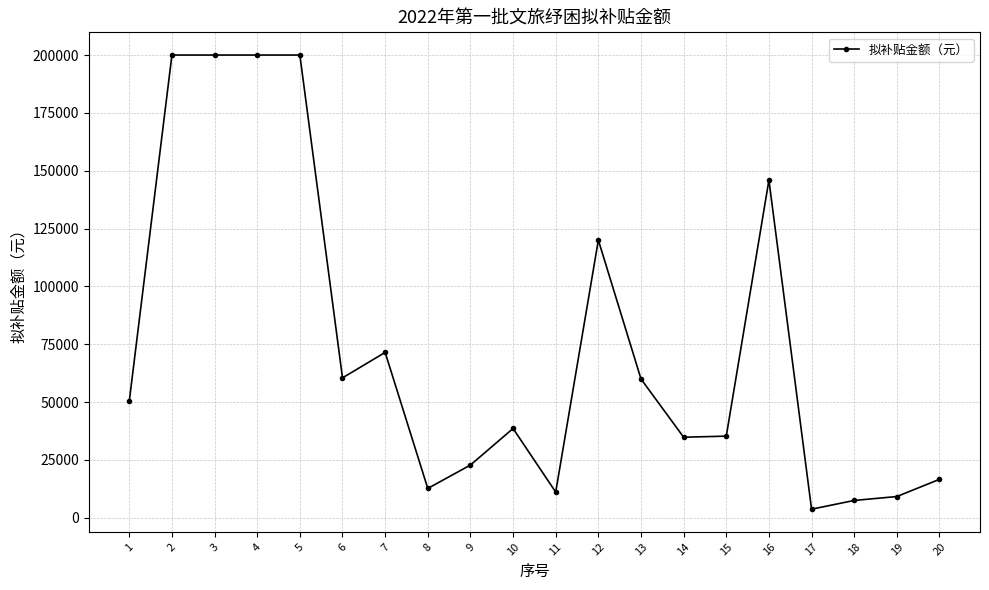

What is the difference between the values at 18 and 13?

52500.0